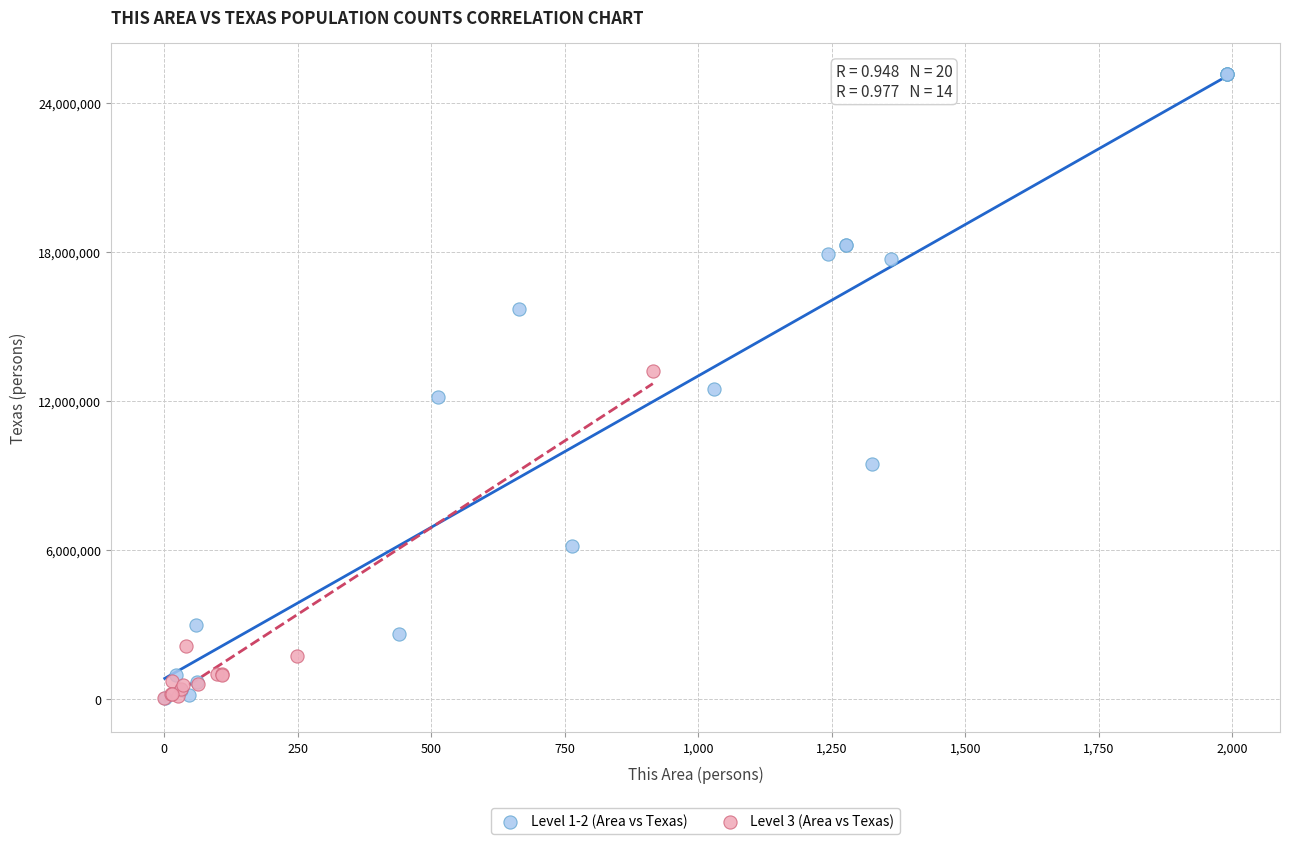

Which series has the widest spread of Y values?

Level 1-2 (Area vs Texas)